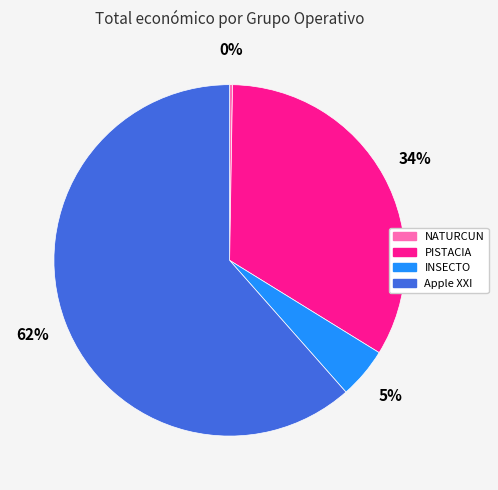

To the nearest percent, what is the combined percentage of INSECTO and Apple XXI?

66%